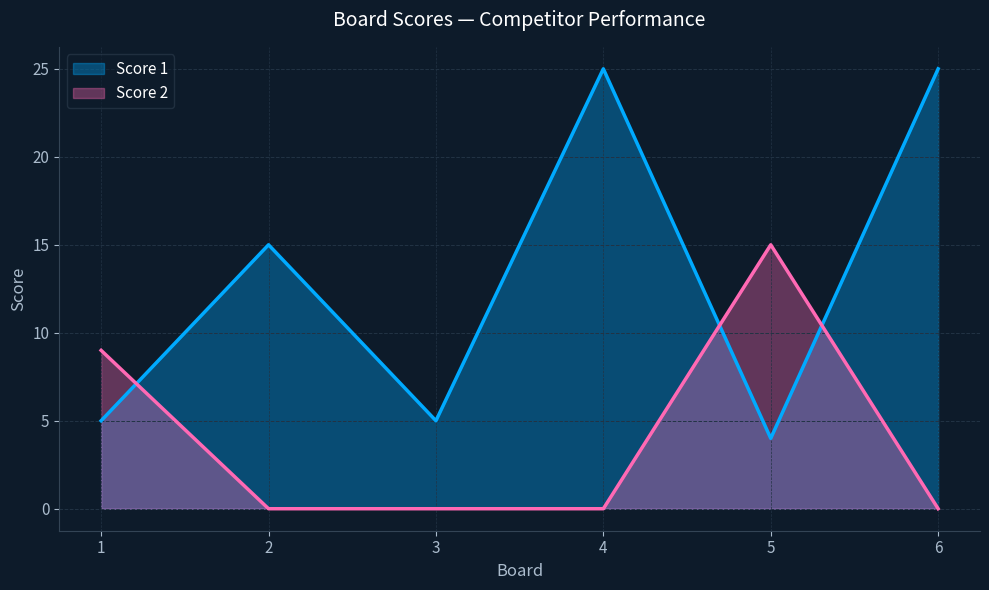

How many lines are shown in the chart?

2